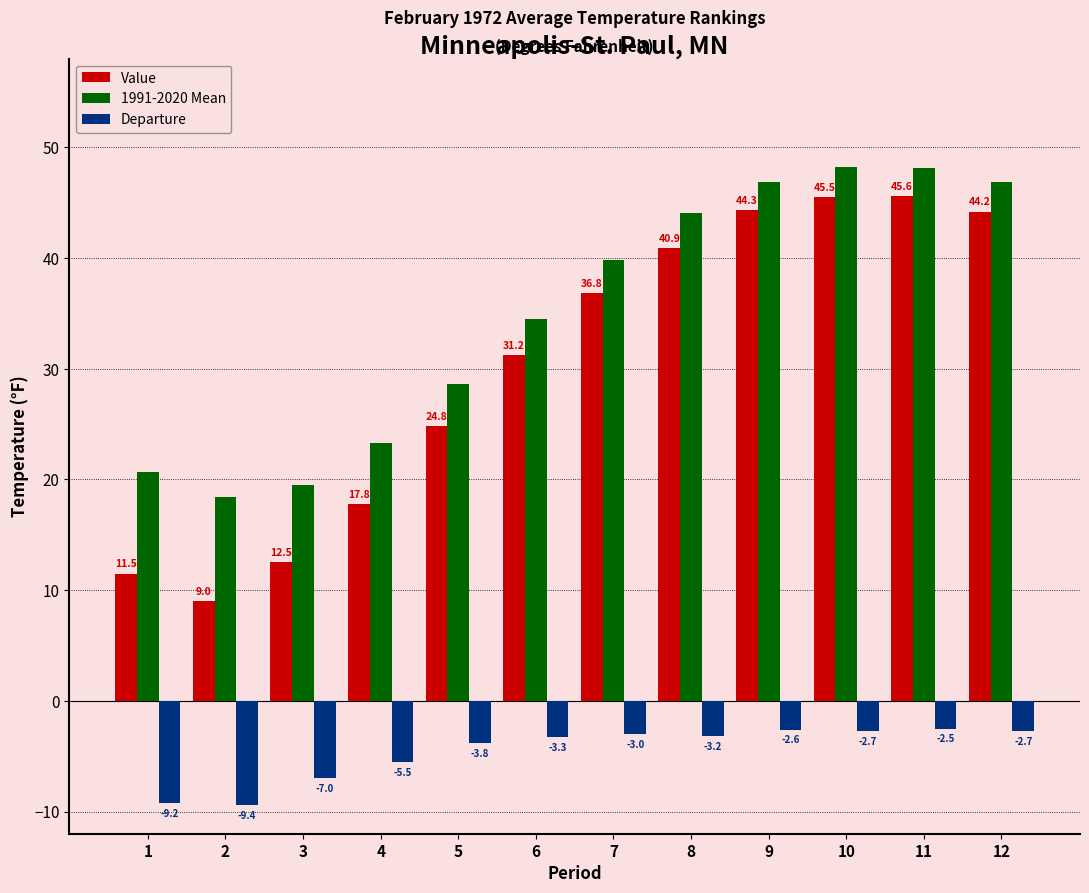

The value of Value at 8 is 70.2. True or false?

False